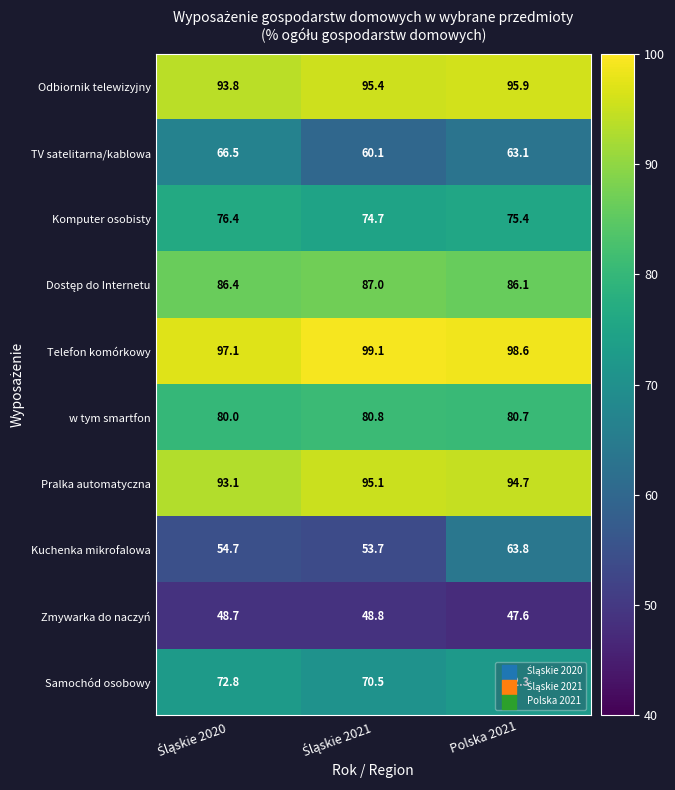

At how many categories does at least one series exceed 72?

3